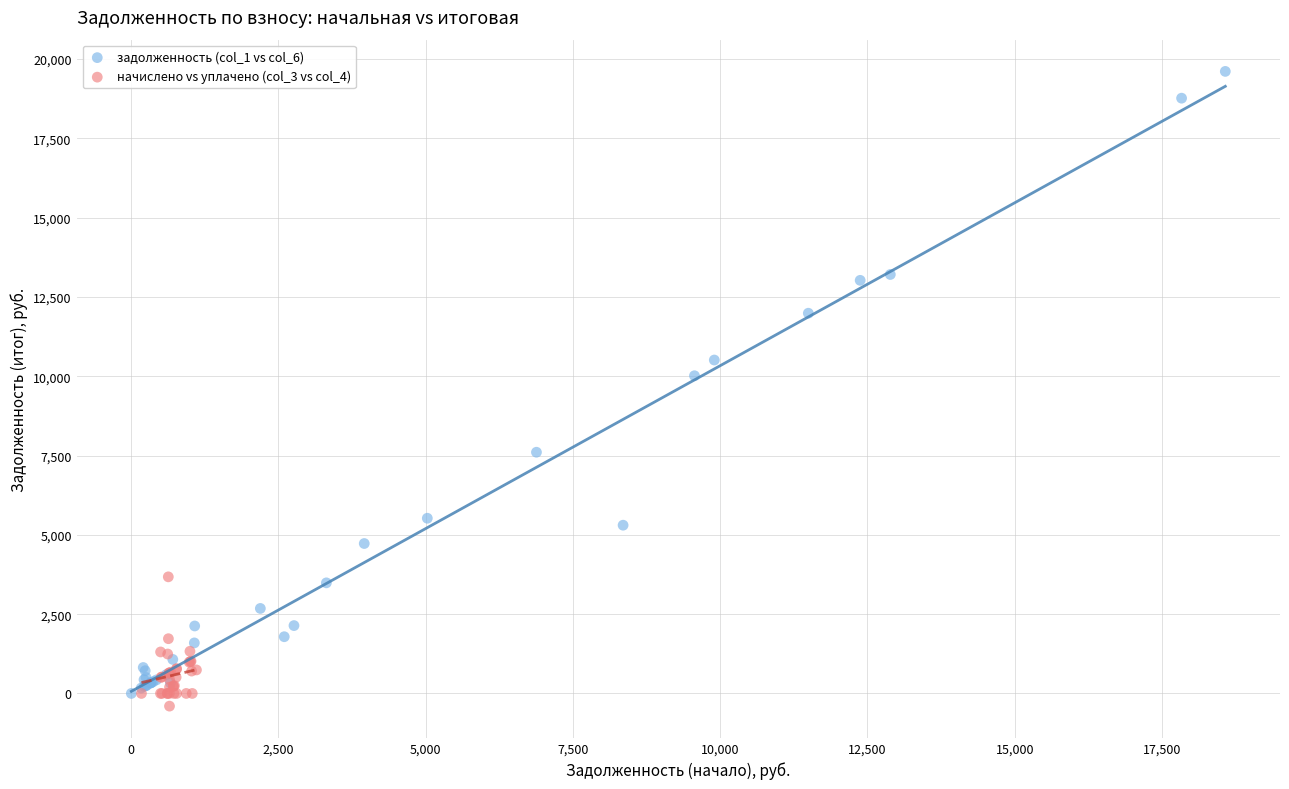

Which series contains the highest Y value?

задолженность (col_1 vs col_6)